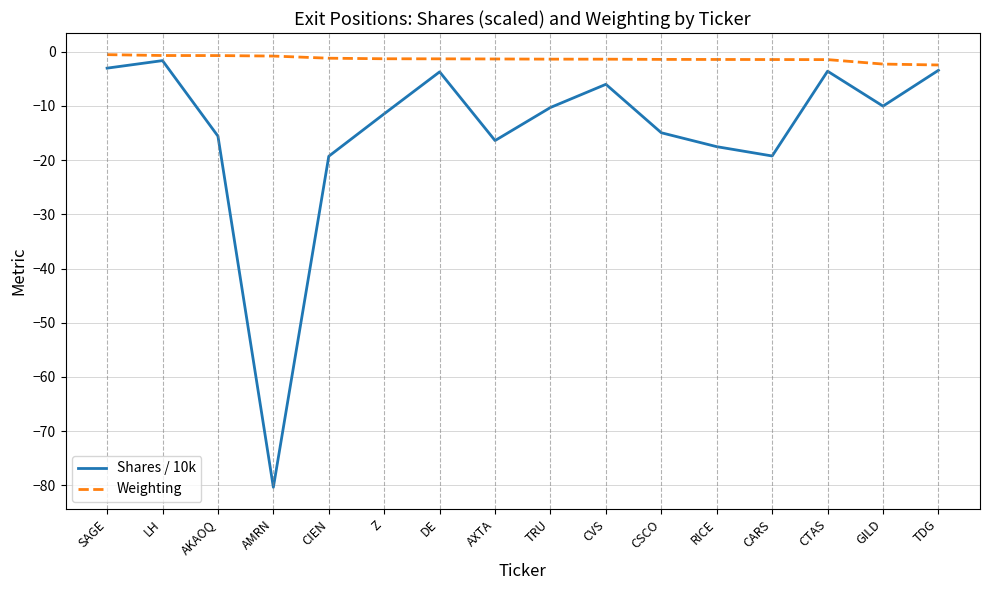

The Shares / 10k series shows -17.5 at RICE. True or false?

True